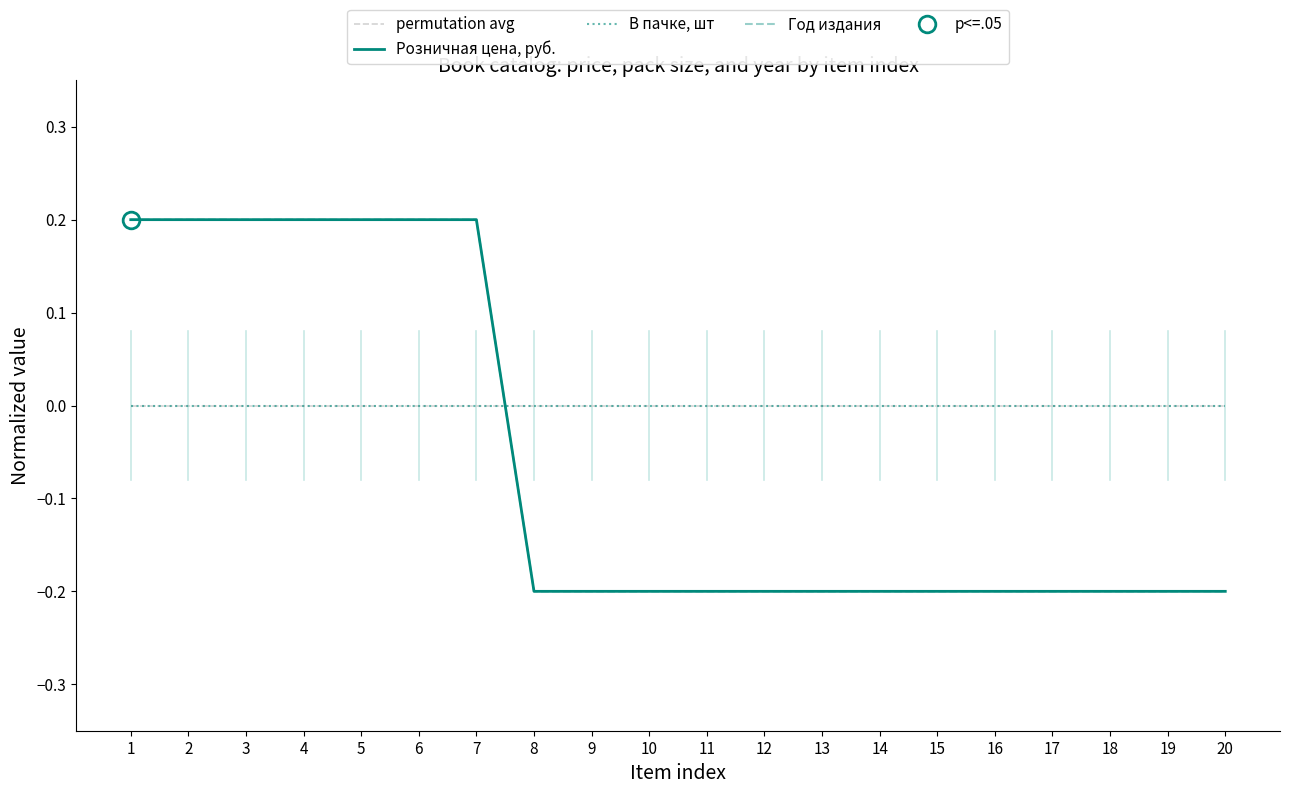

True or false: Год издания has a value of -0.3 at 10.

False